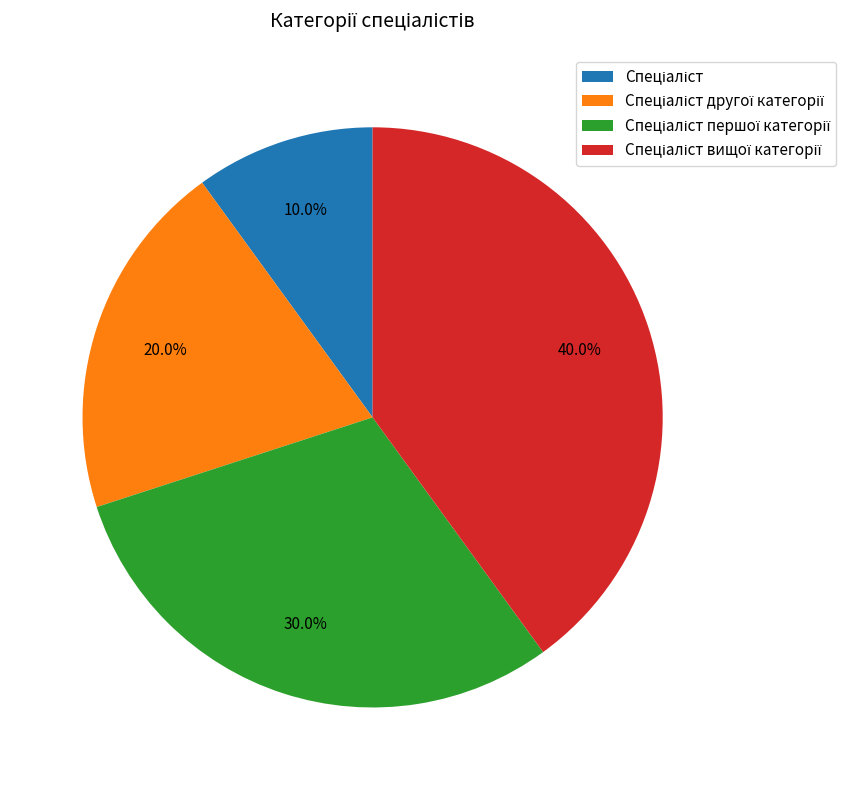

Does any single category account for the majority?

No